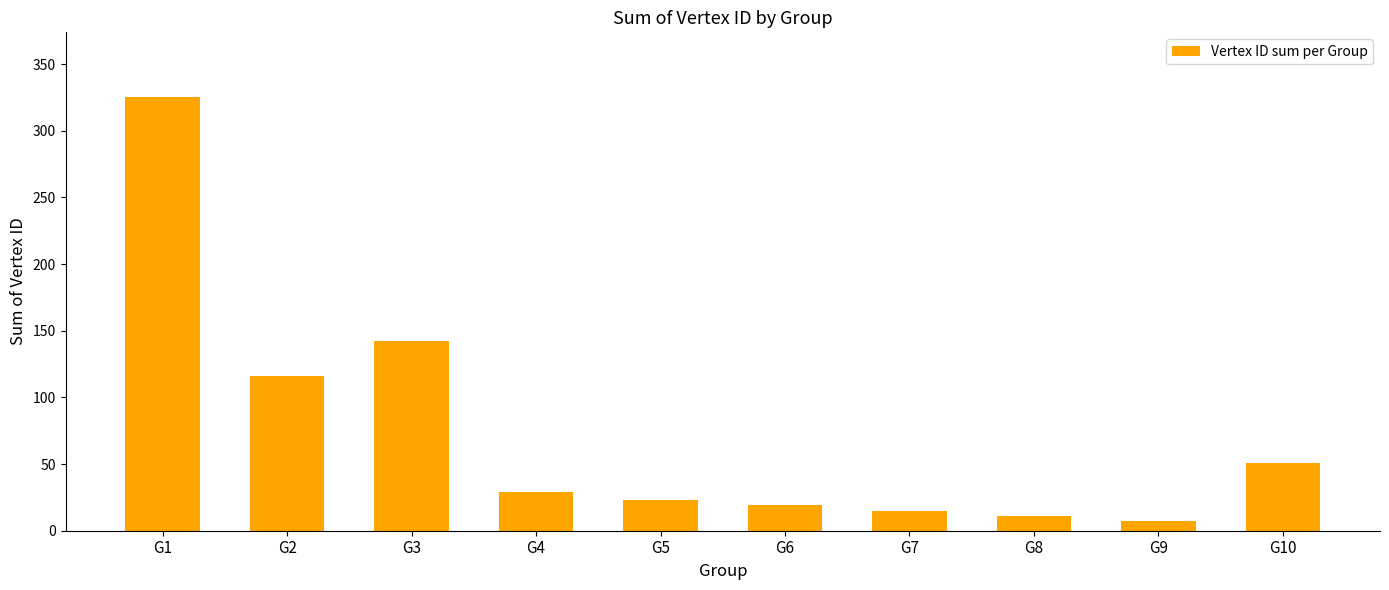

What is the difference between the values at G3 and G9?

135